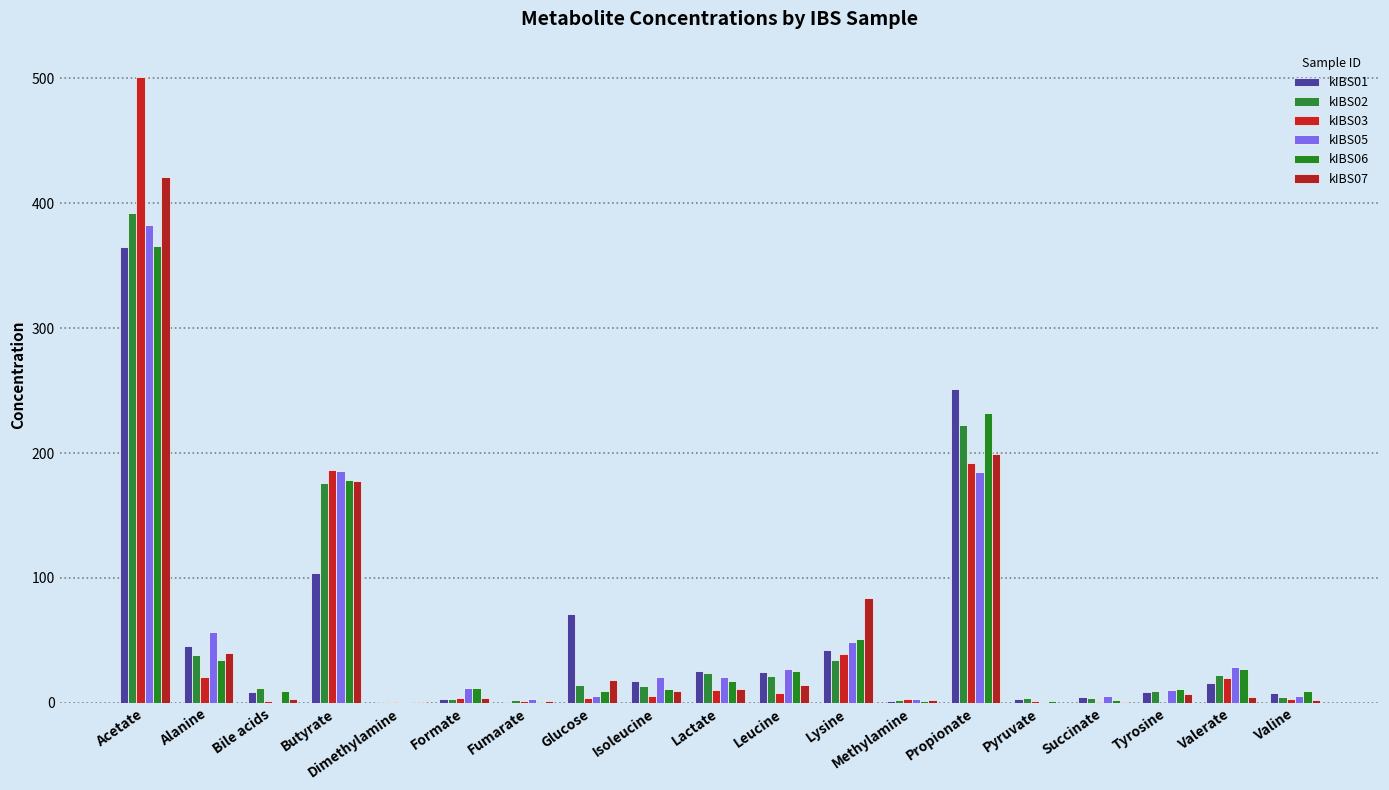

Are the bars grouped side by side (vs. stacked)?

Yes